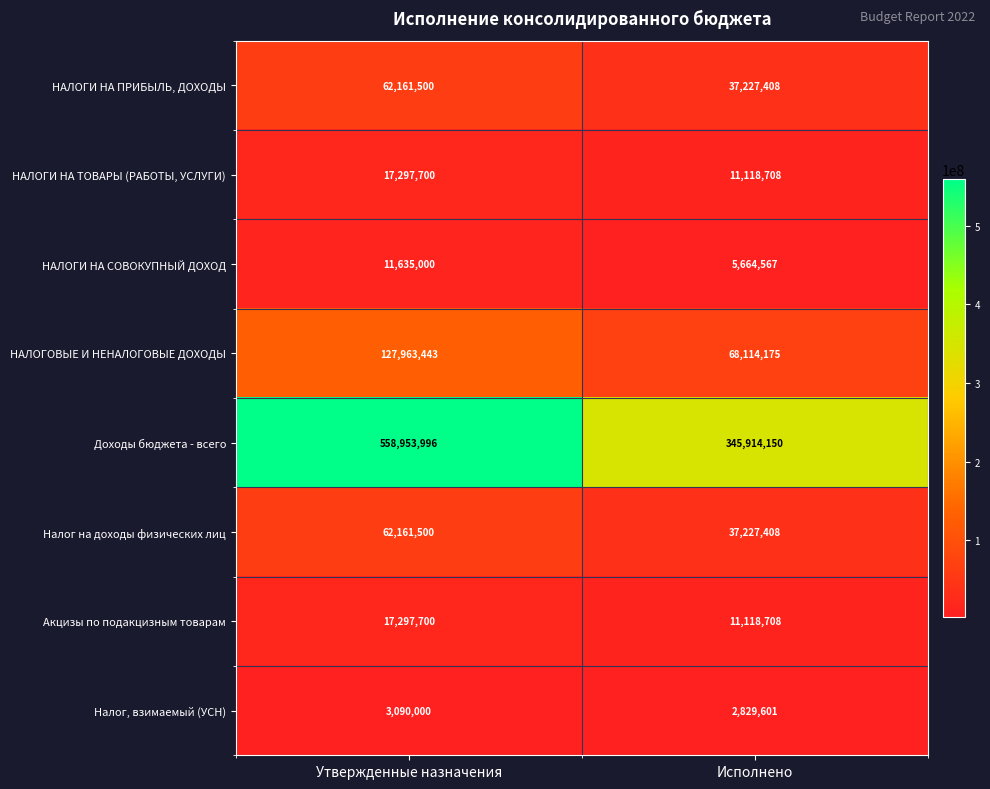

Reading right to left, what are all the values shown in this chart?

НАЛОГИ НА ПРИБЫЛЬ, ДОХОДЫ: Исполнено=37227408	Утвержденные назначения=62161500
НАЛОГИ НА ТОВАРЫ (РАБОТЫ, УСЛУГИ): Исполнено=11118708	Утвержденные назначения=17297700
НАЛОГИ НА СОВОКУПНЫЙ ДОХОД: Исполнено=5664567	Утвержденные назначения=11635000
НАЛОГОВЫЕ И НЕНАЛОГОВЫЕ ДОХОДЫ: Исполнено=68114175	Утвержденные назначения=127963443
Доходы бюджета - всего: Исполнено=345914150	Утвержденные назначения=558953996
Налог на доходы физических лиц: Исполнено=37227408	Утвержденные назначения=62161500
Акцизы по подакцизным товарам: Исполнено=11118708	Утвержденные назначения=17297700
Налог, взимаемый (УСН): Исполнено=2829601	Утвержденные назначения=3090000